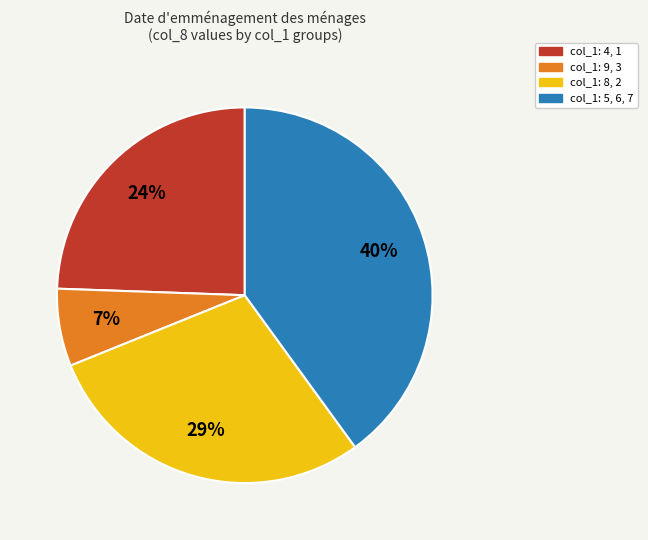

To the nearest percent, what is the difference between the largest and smallest slice percentages?

33%